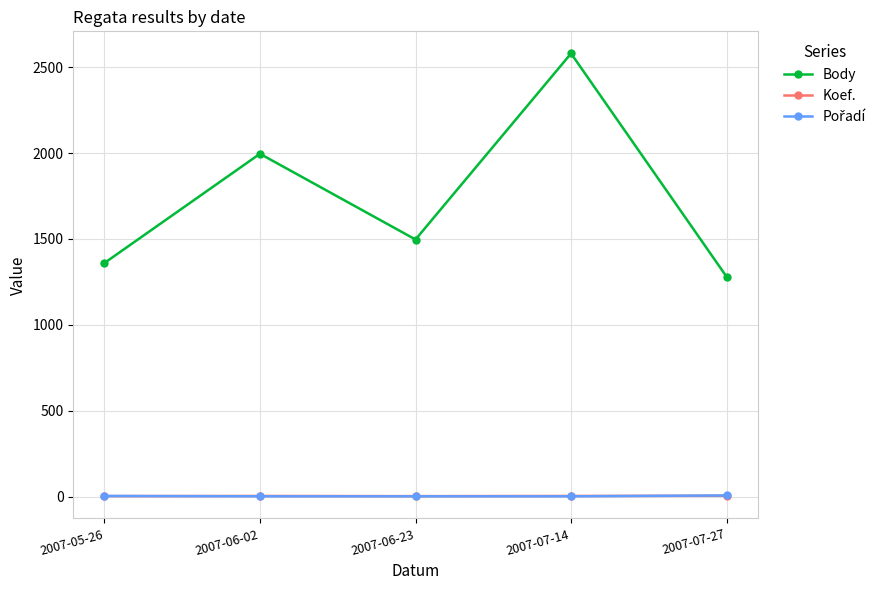

Which series changed the most between 2007-06-02 and 2007-07-27?

Body